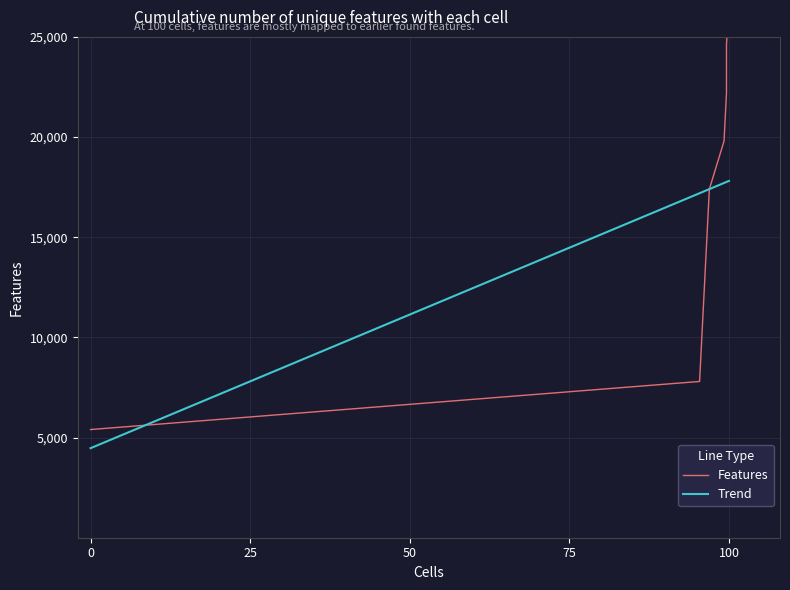

At how many categories does at least one series exceed 13286?

9